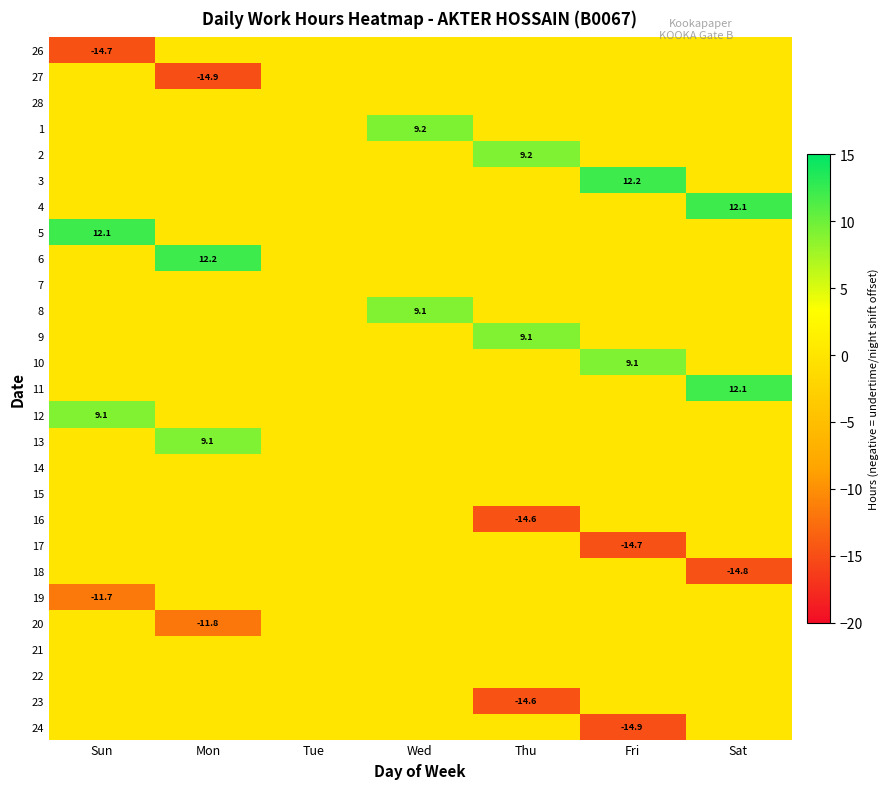

True or false: 1 has a value of 4.1 at Wed.

False